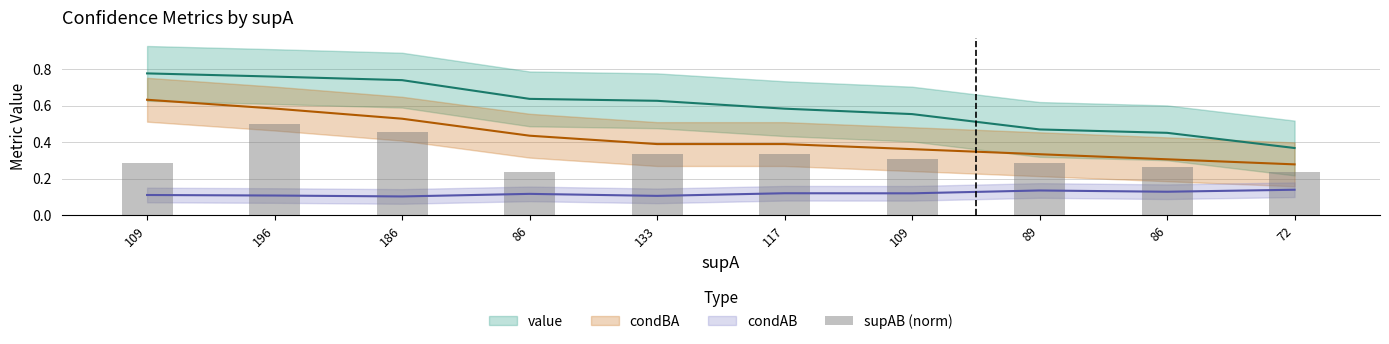

Reading left to right, extract all data points from this chart.

0.3	0.5	0.5	0.2	0.3	0.3	0.3	0.3	0.3	0.2